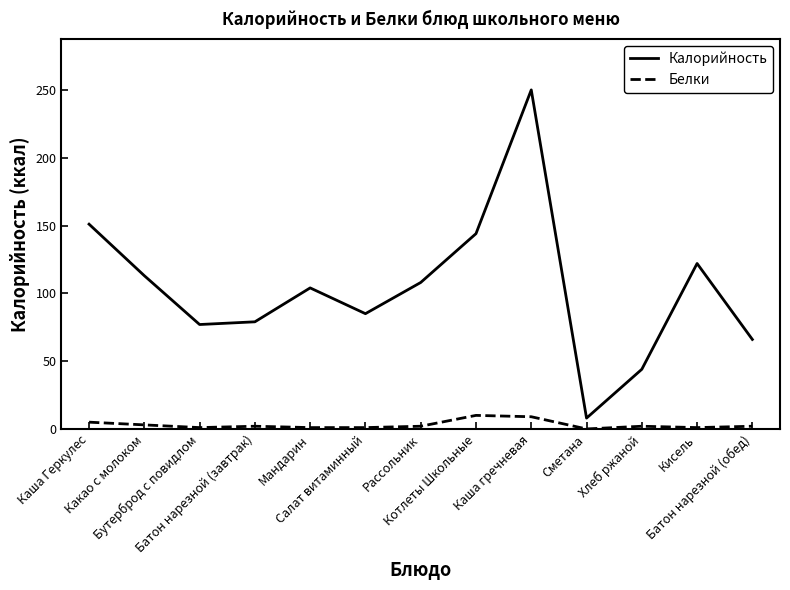

Which series has the largest total across all categories?

Калорийность